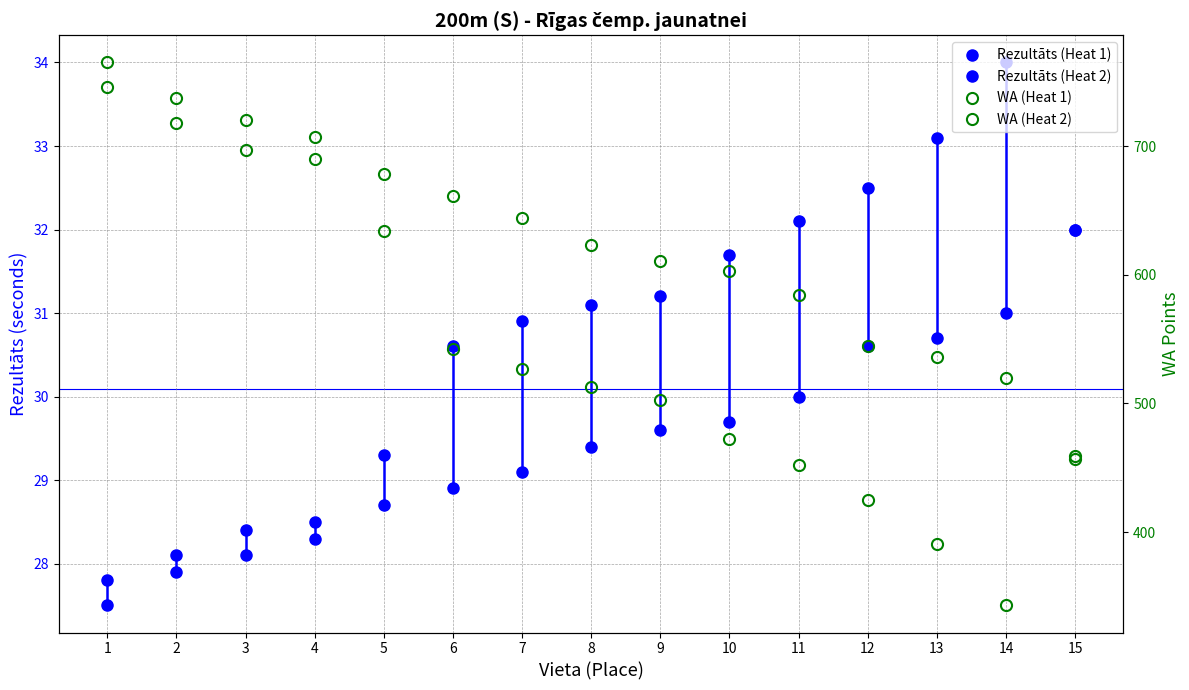

Reading left to right, list all the values displayed in this chart.

Rezultāts (Heat 1): 27.5	27.9	28.1	28.3	28.7	28.9	29.1	29.4	29.6	29.7	30.0	30.6	30.7	31.0	32.0
Rezultāts (Heat 2): 27.8	28.1	28.4	28.5	29.3	30.6	30.9	31.1	31.2	31.7	32.1	32.5	33.1	34.0	32.0
WA (Heat 1): 765.0	737.0	720.0	707.0	678.0	661.0	644.0	623.0	611.0	603.0	584.0	545.0	536.0	520.0	459.0
WA (Heat 2): 746.0	718.0	697.0	690.0	634.0	542.0	527.0	513.0	503.0	472.0	452.0	425.0	391.0	343.0	457.0